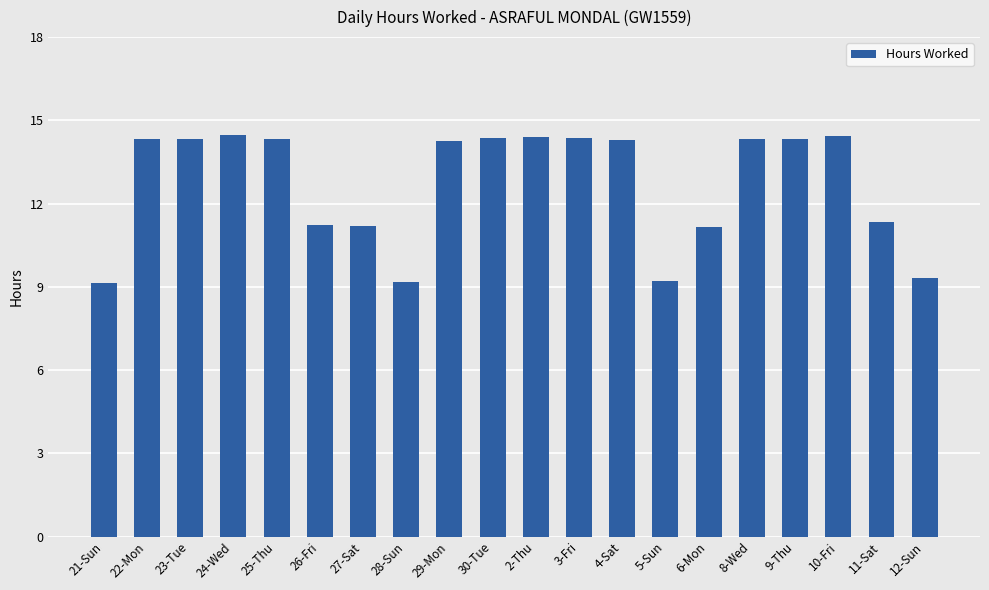

How many series are shown in this chart?

1